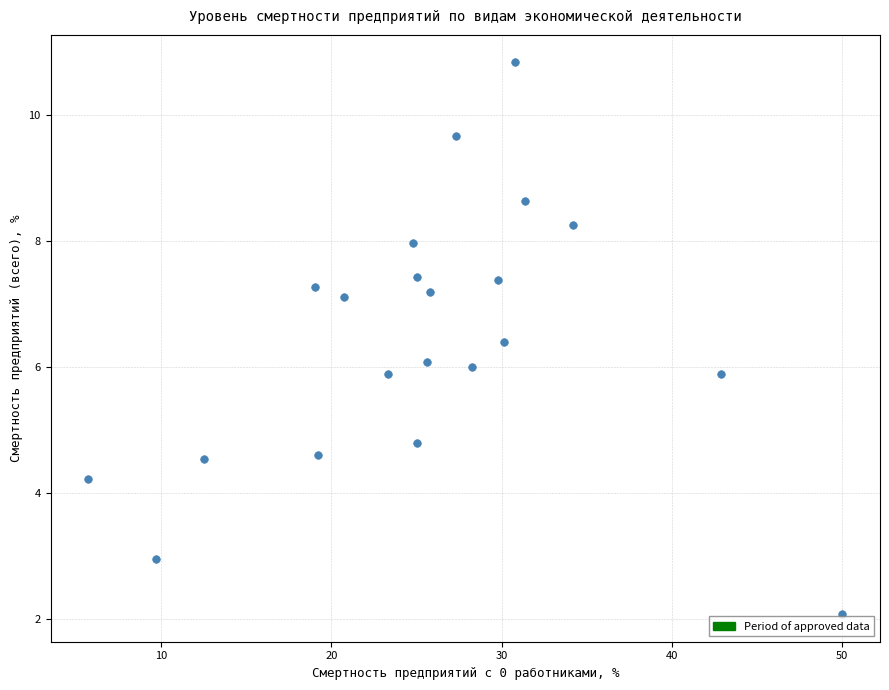

How many data points are displayed?

21